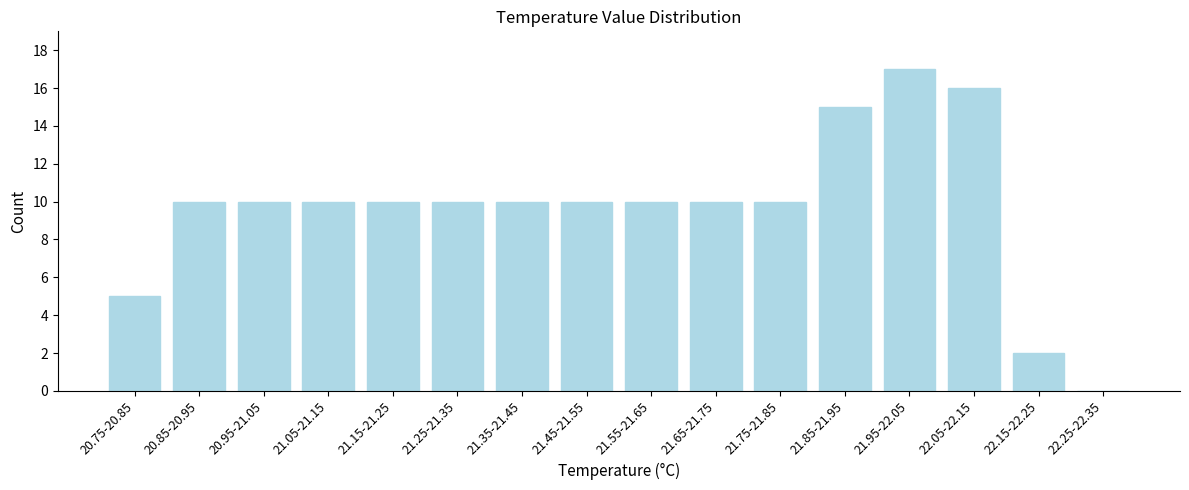

Reading left to right, transcribe all the data shown in this chart.

20.75-20.85=5	20.85-20.95=10	20.95-21.05=10	21.05-21.15=10	21.15-21.25=10	21.25-21.35=10	21.35-21.45=10	21.45-21.55=10	21.55-21.65=10	21.65-21.75=10	21.75-21.85=10	21.85-21.95=15	21.95-22.05=17	22.05-22.15=16	22.15-22.25=2	22.25-22.35=0